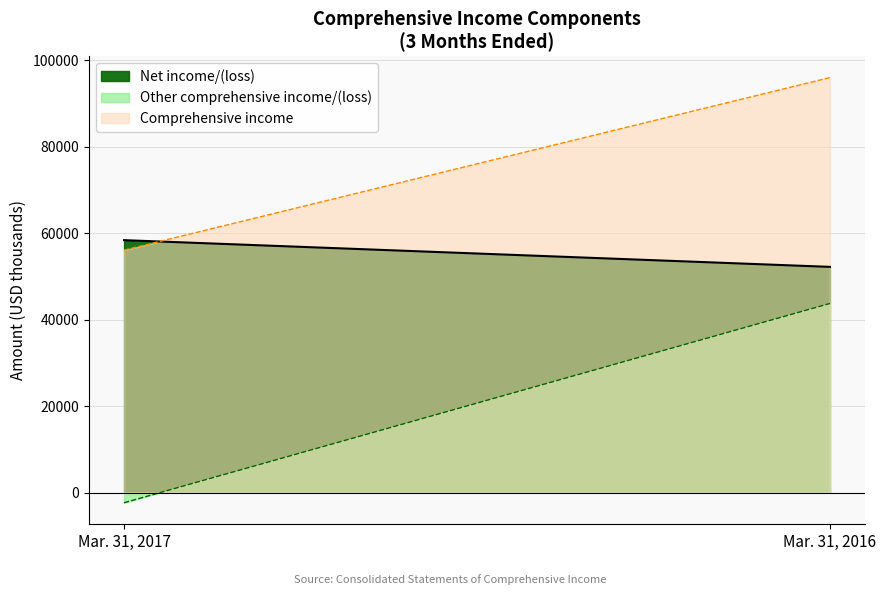

Which category has the highest value in the Comprehensive income series?

Mar. 31, 2016